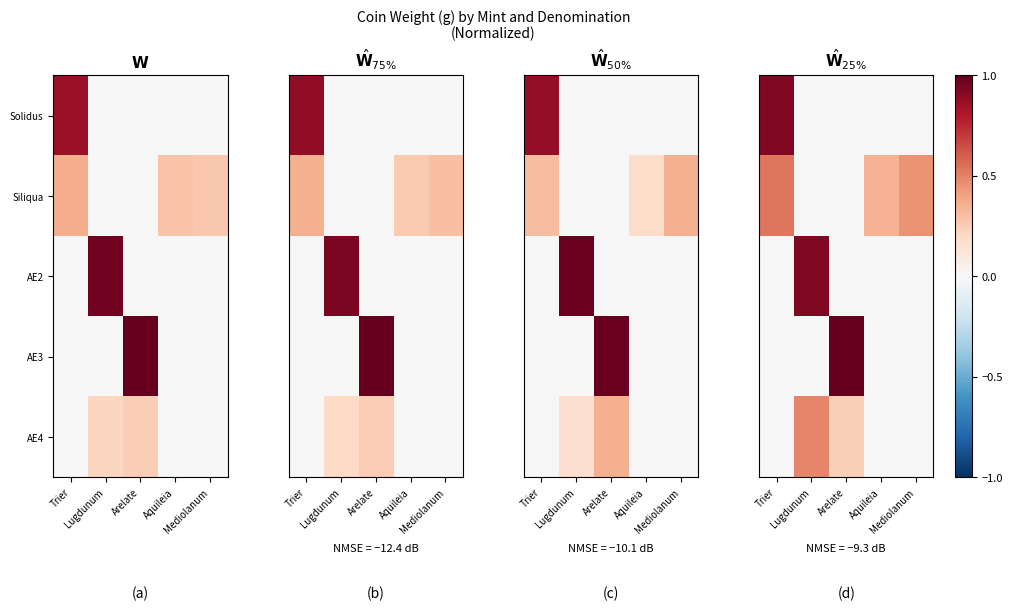

At which category does the chart reach its peak across all series?

Arelate